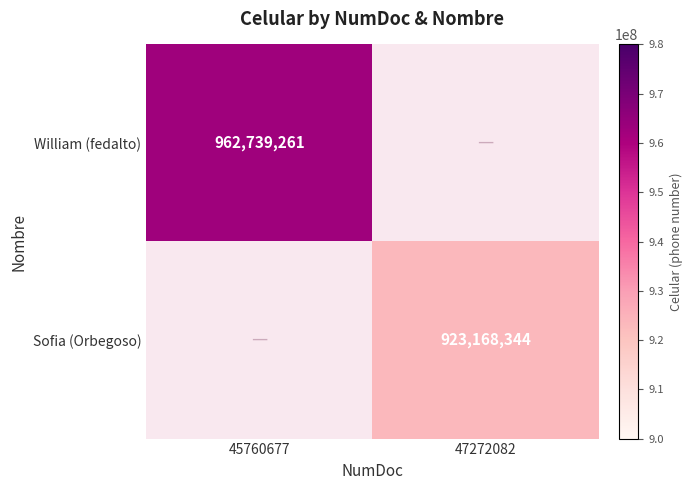

True or false: William (fedalto) has a value of 1376712071 at 45760677.

False